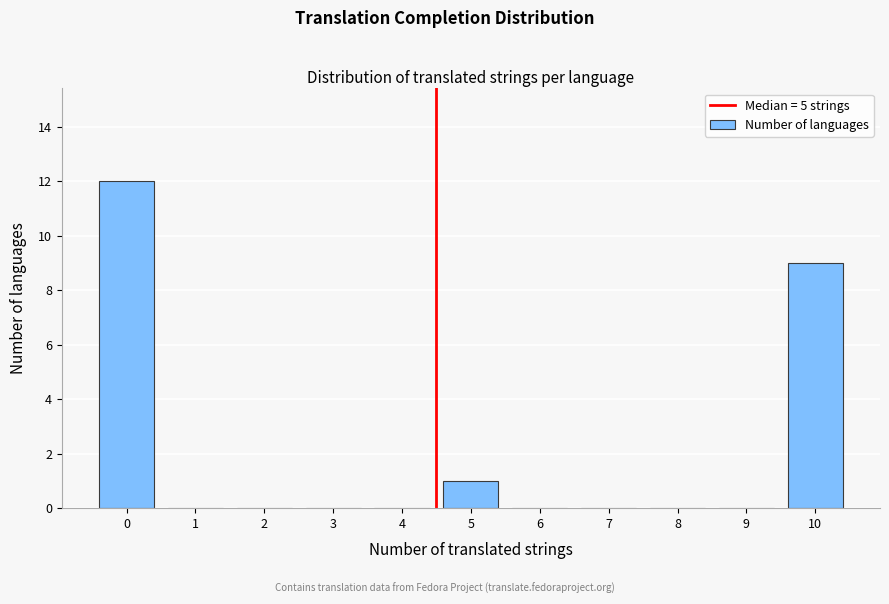

Reading left to right, what are all the values shown in this chart?

0=12	1=0	2=0	3=0	4=0	5=1	6=0	7=0	8=0	9=0	10=9